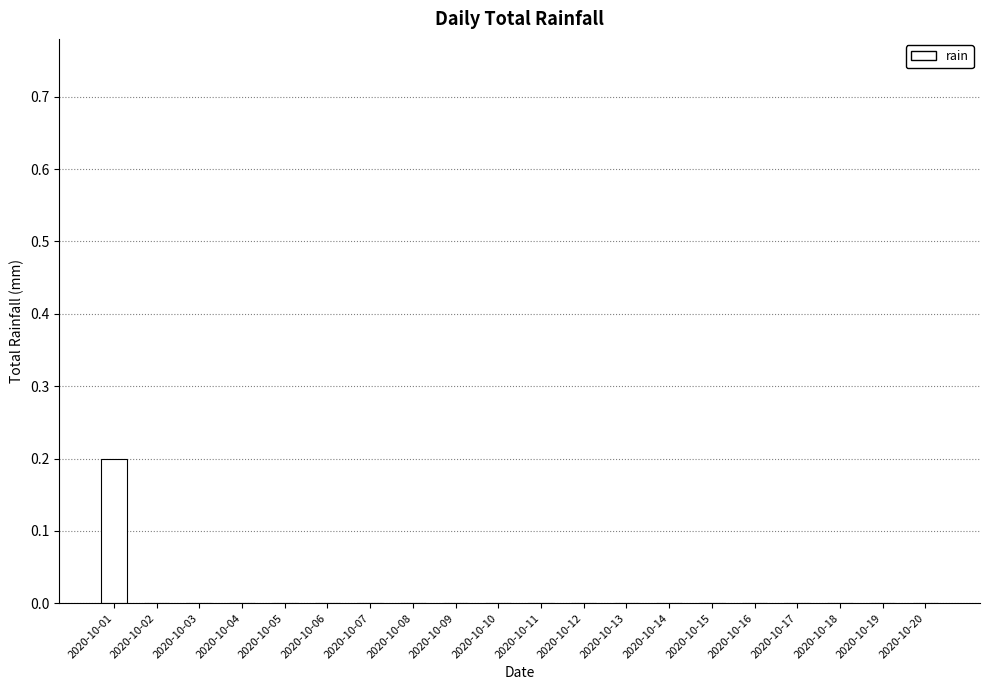

How many values are between 0 and 1?

20